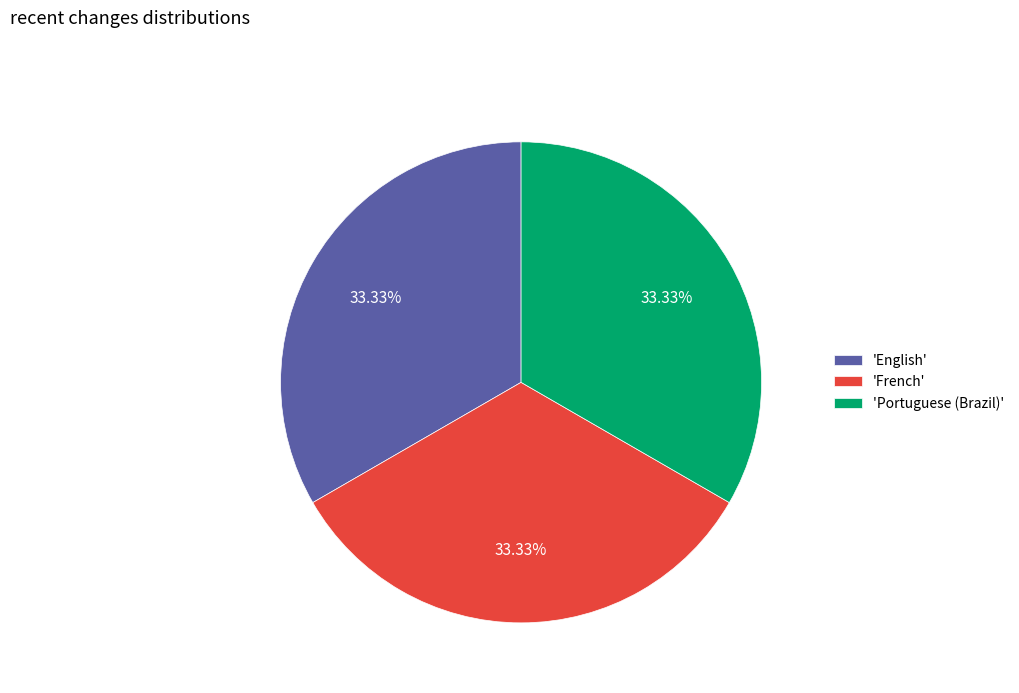

Approximately how many times larger is the value at 'French' compared to 'Portuguese (Brazil)'?

1.0